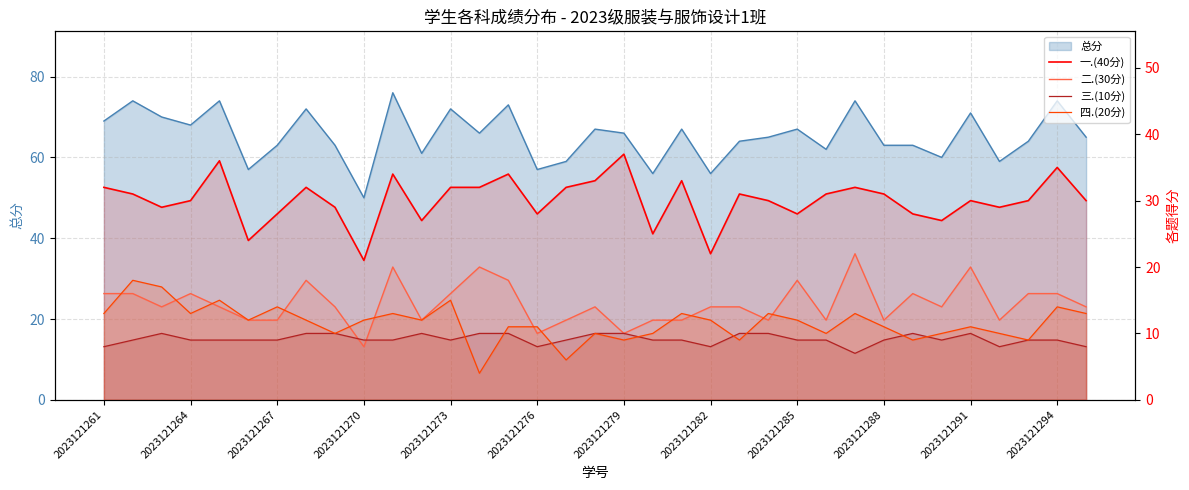

How many data points in 四.(20分) are less than 12?

16